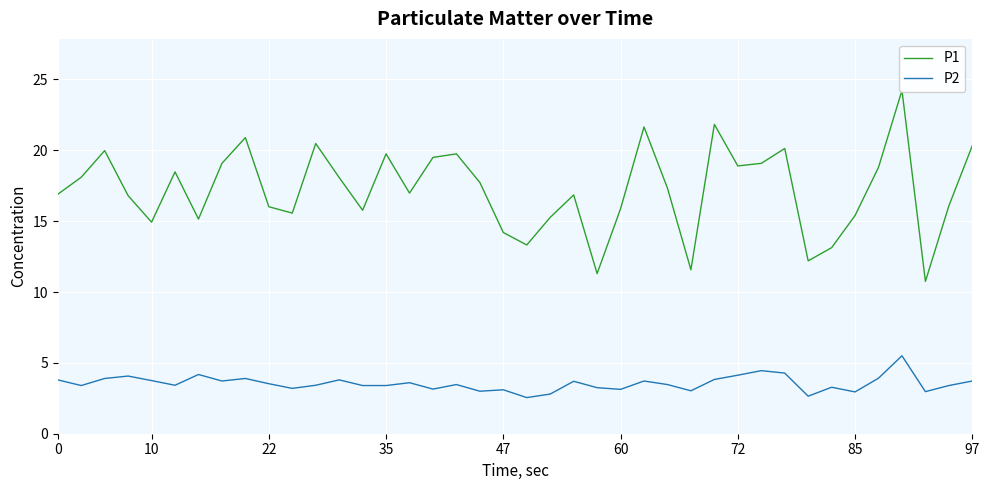

True or false: P2 and P1 cross at least once.

False